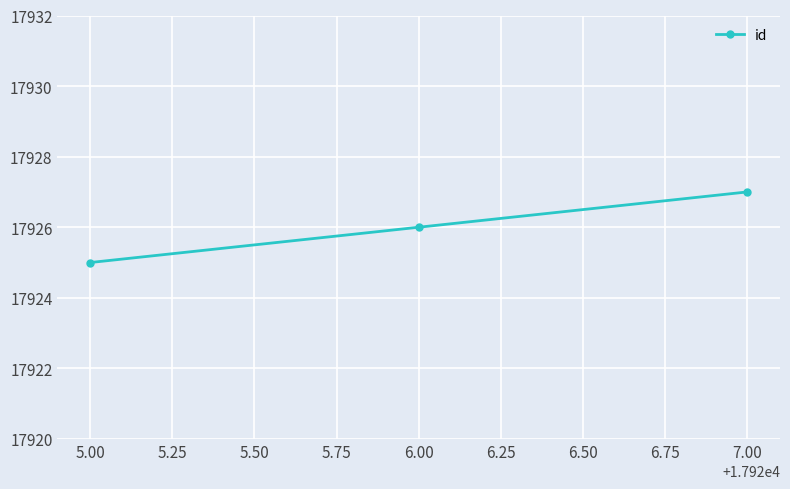

Rank the categories by value from highest to lowest.

7.00, 6.00, 5.00